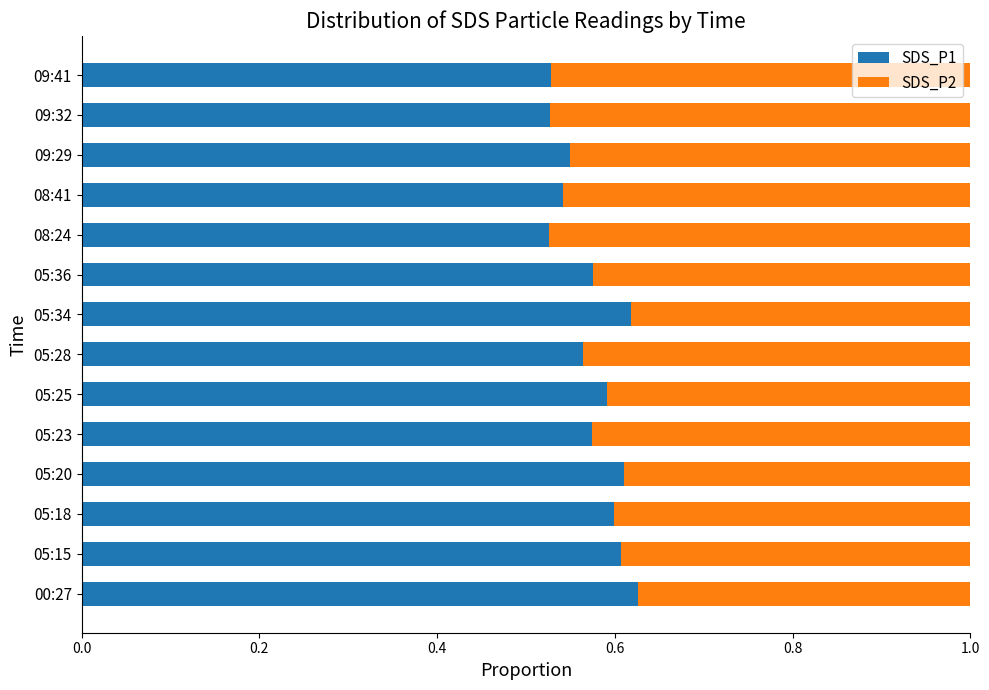

What is the sum of all SDS_P1 values?

8.0